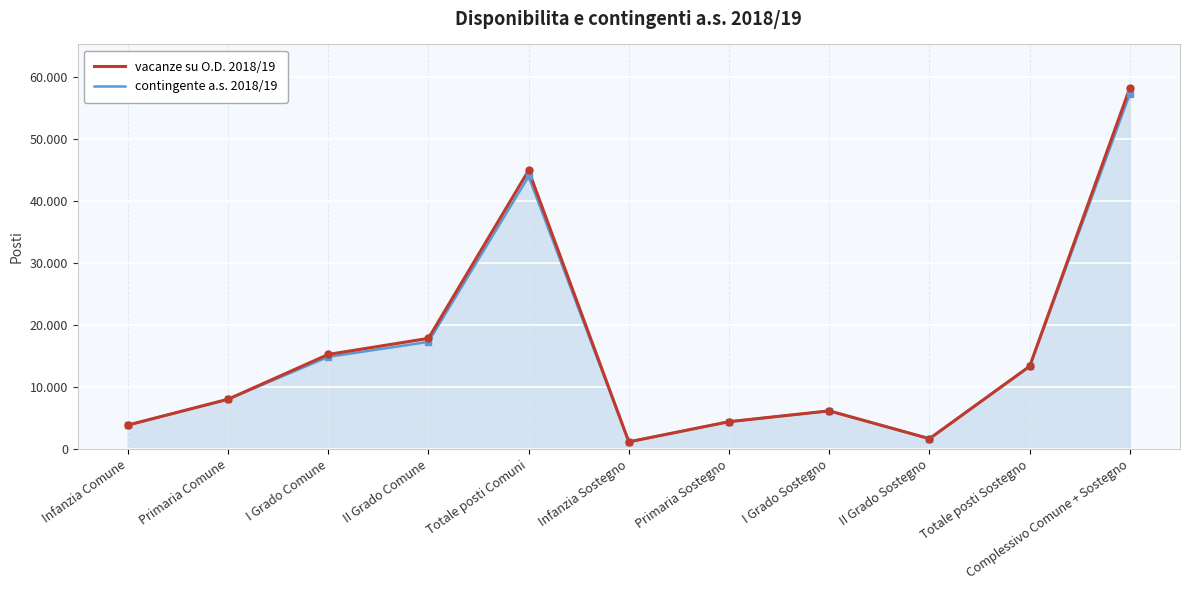

What are all the series names shown in the legend?

vacanze su O.D. 2018/19, contingente a.s. 2018/19